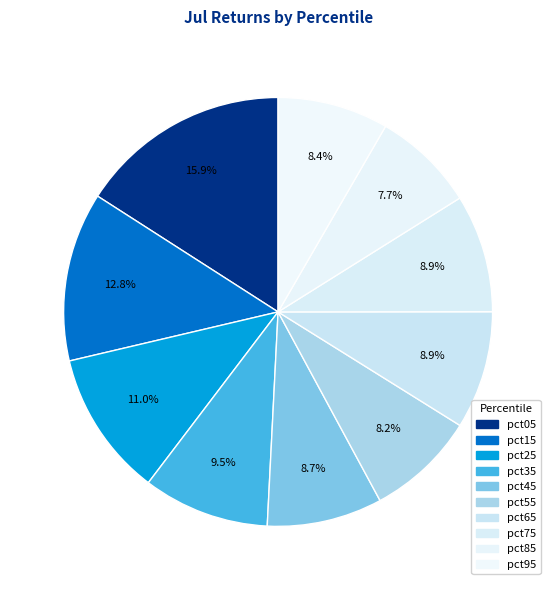

Rank the categories by value from highest to lowest.

pct05, pct15, pct25, pct35, pct65, pct75, pct45, pct95, pct55, pct85